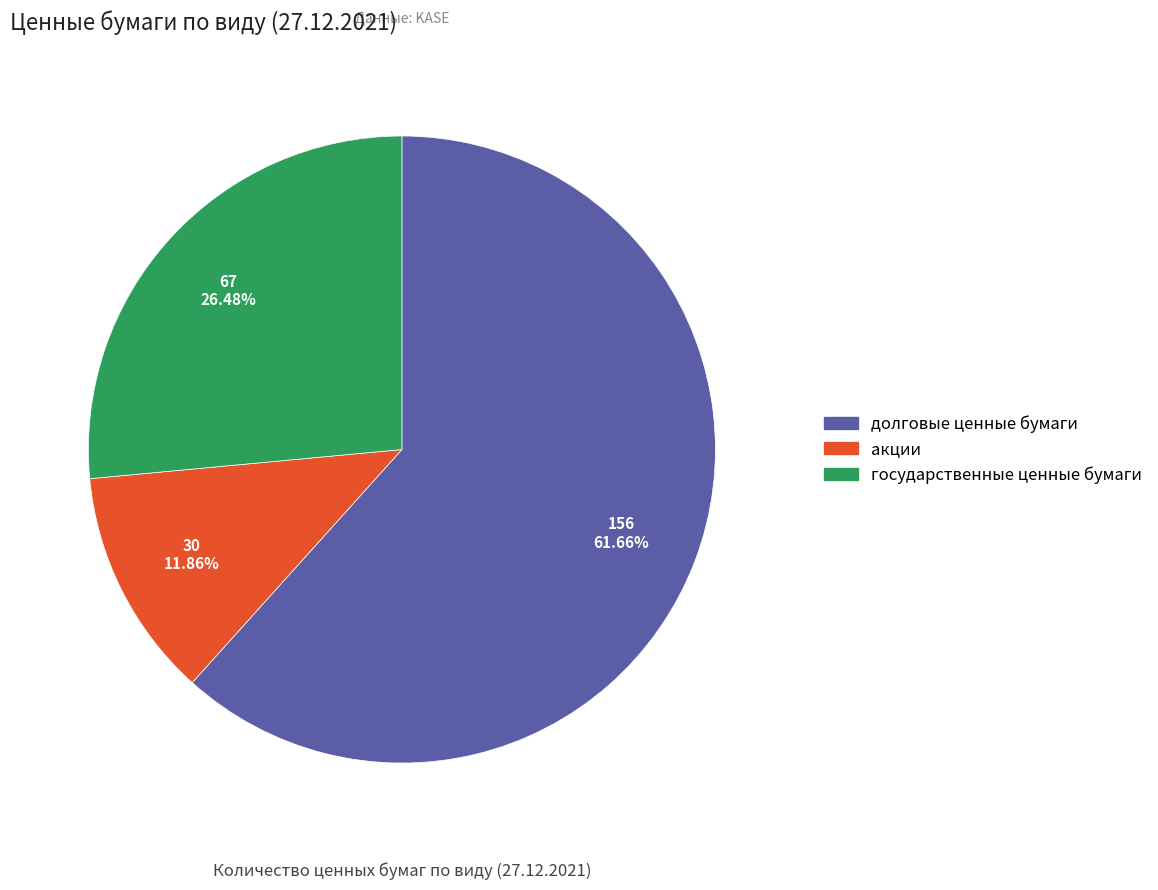

What percentage is the долговые ценные бумаги slice, to the nearest percent?

62%